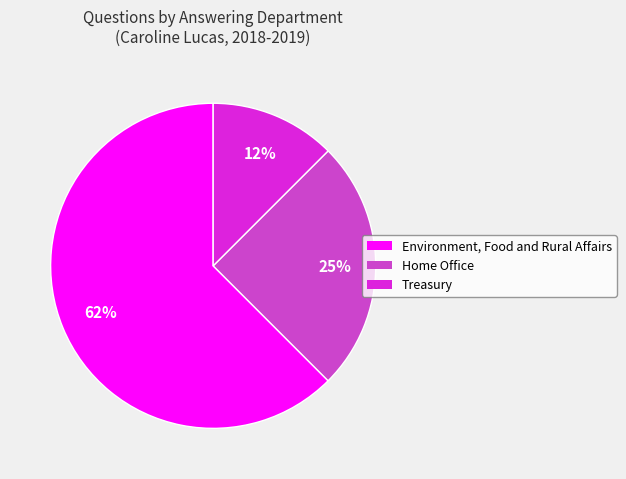

Does any single category account for the majority?

Yes